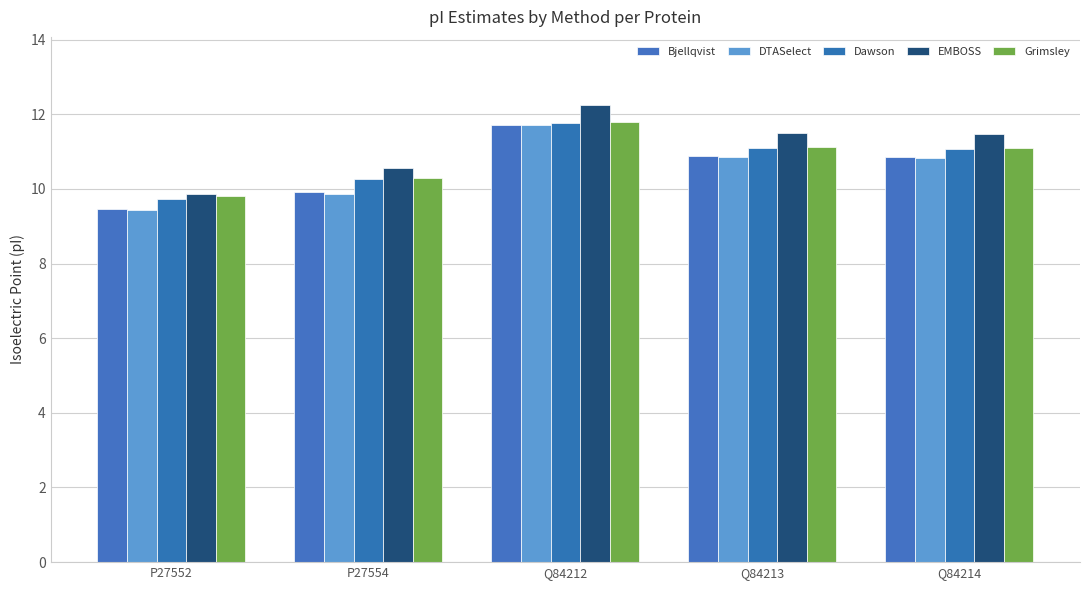

Where does the Dawson series first go above 11?

Q84212